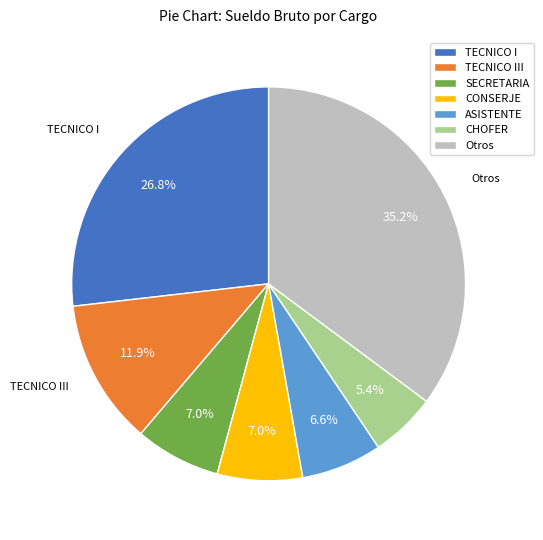

Is there a majority slice in this chart?

No